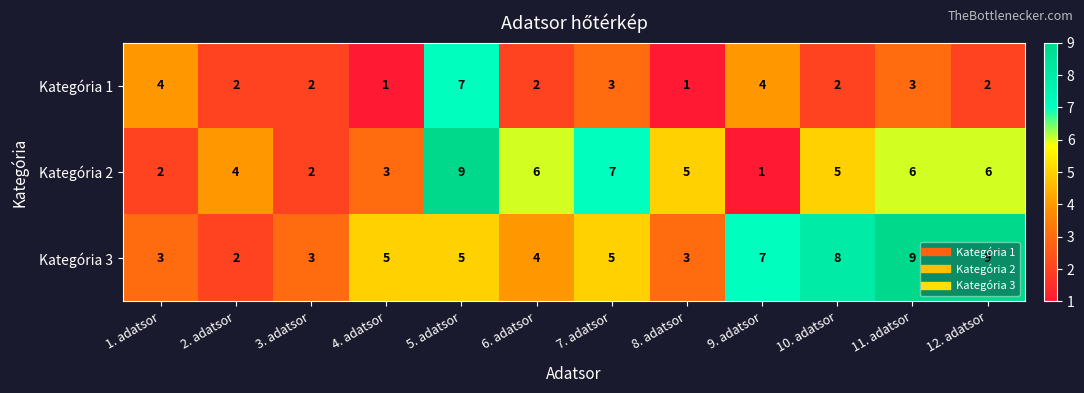

What is the difference between the maximum and second lowest values in the Kategória 1 series?

6